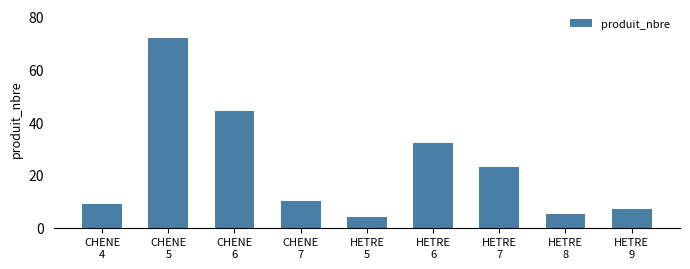

What is the label of the 1st bar from the left?

CHENE
4